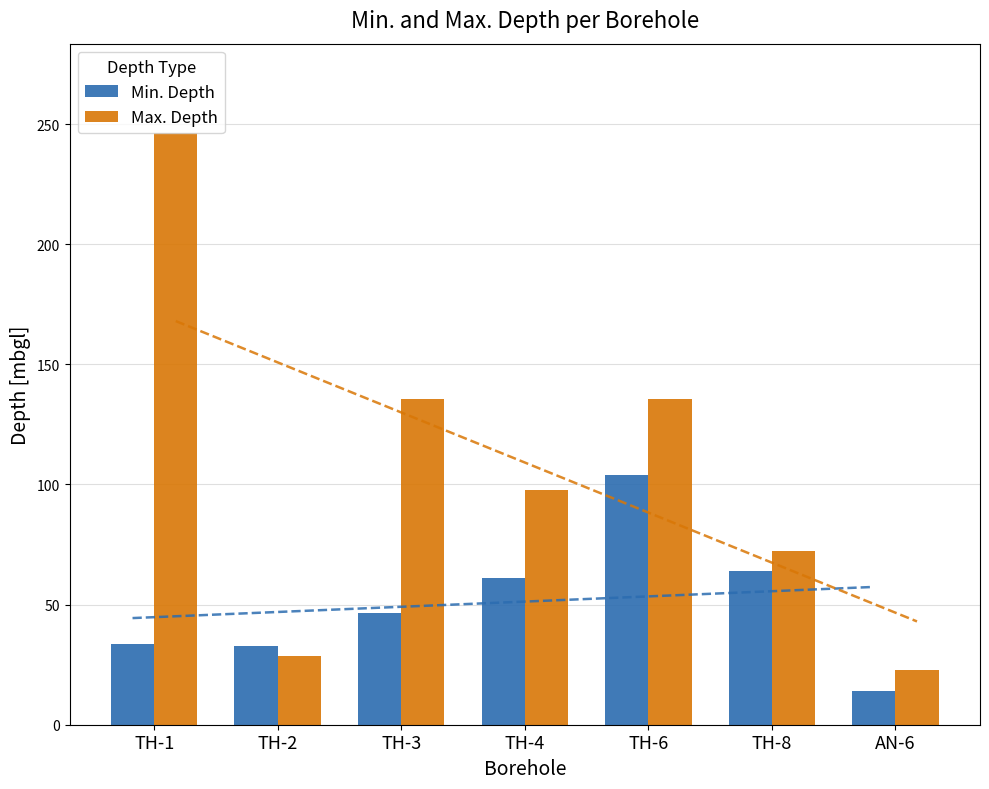

Rank the categories by Min. Depth value from highest to lowest.

TH-6, TH-8, TH-4, TH-3, TH-1, TH-2, AN-6